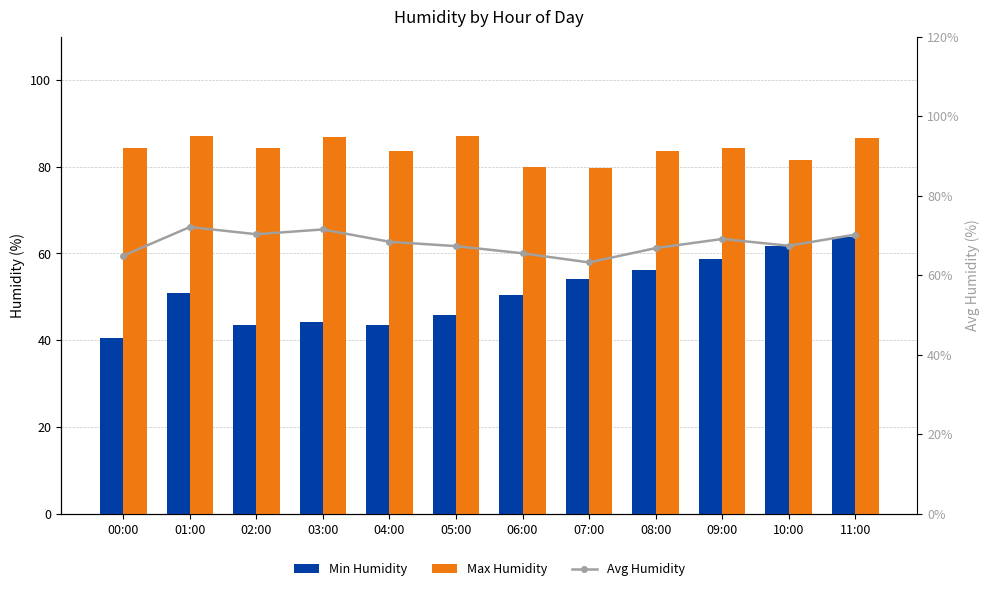

How many groups of bars are there?

12